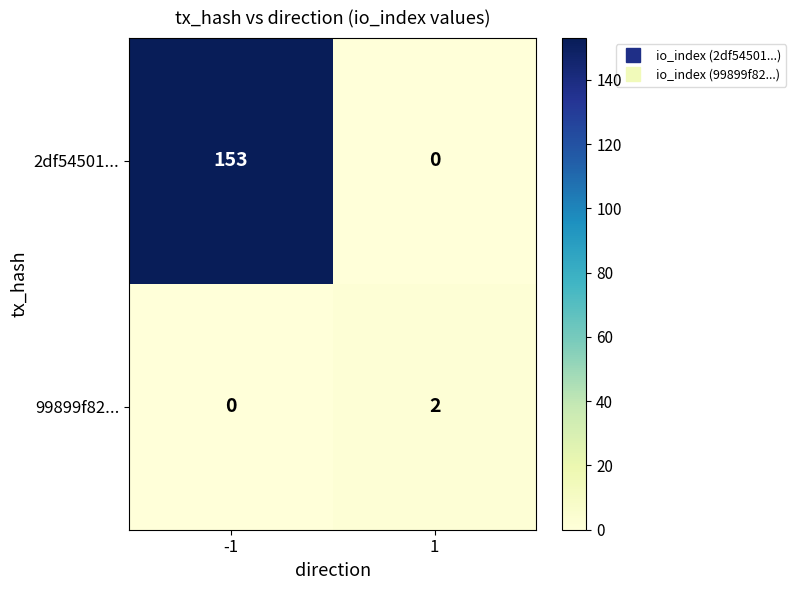

What is the total value across all series at -1?

153